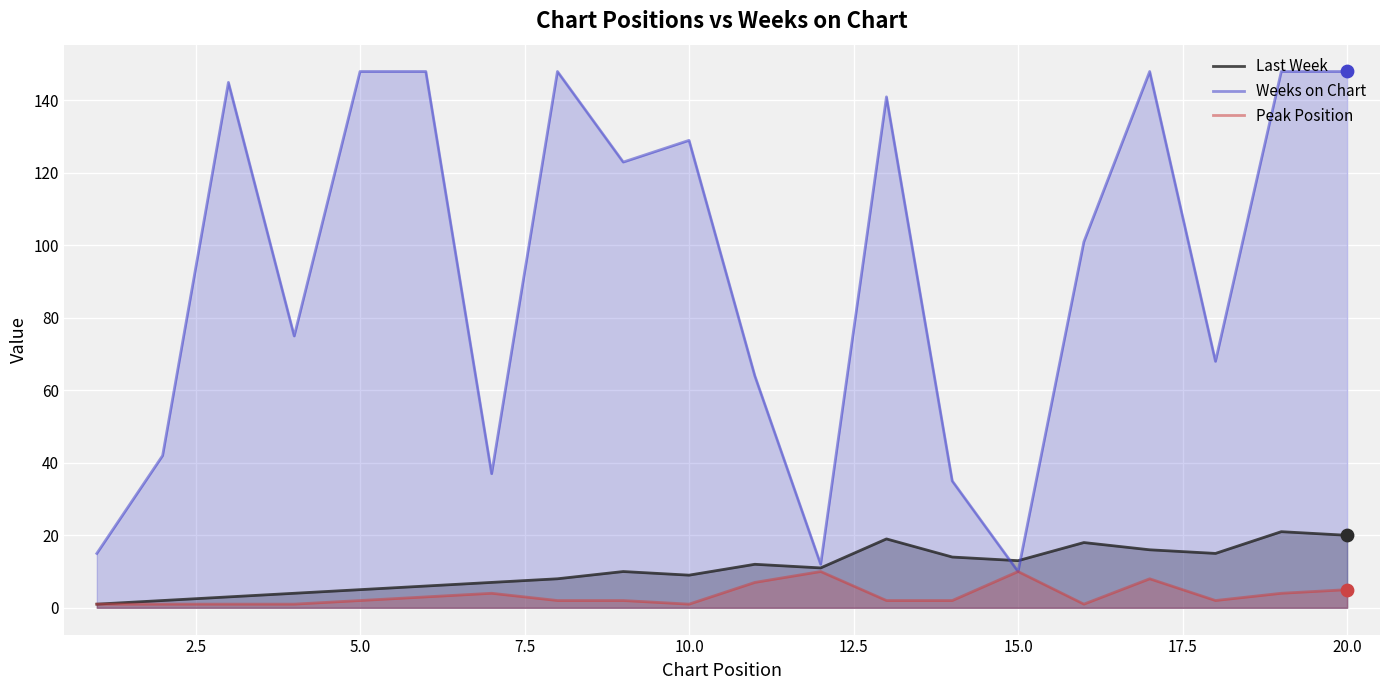

Which series has the widest spread of Y values?

Weeks on Chart